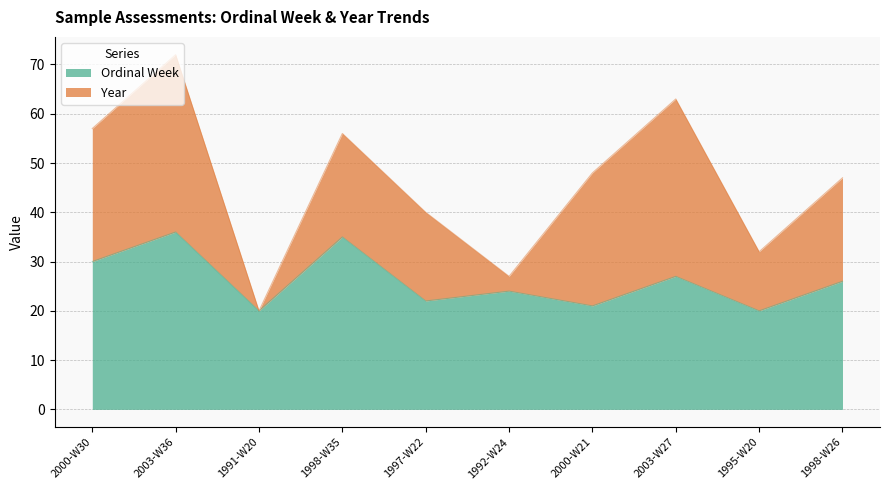

Reading right to left, list the values for the Ordinal Week series.

1998-W26=26	1995-W20=20	2003-W27=27	2000-W21=21	1992-W24=24	1997-W22=22	1998-W35=35	1991-W20=20	2003-W36=36	2000-W30=30